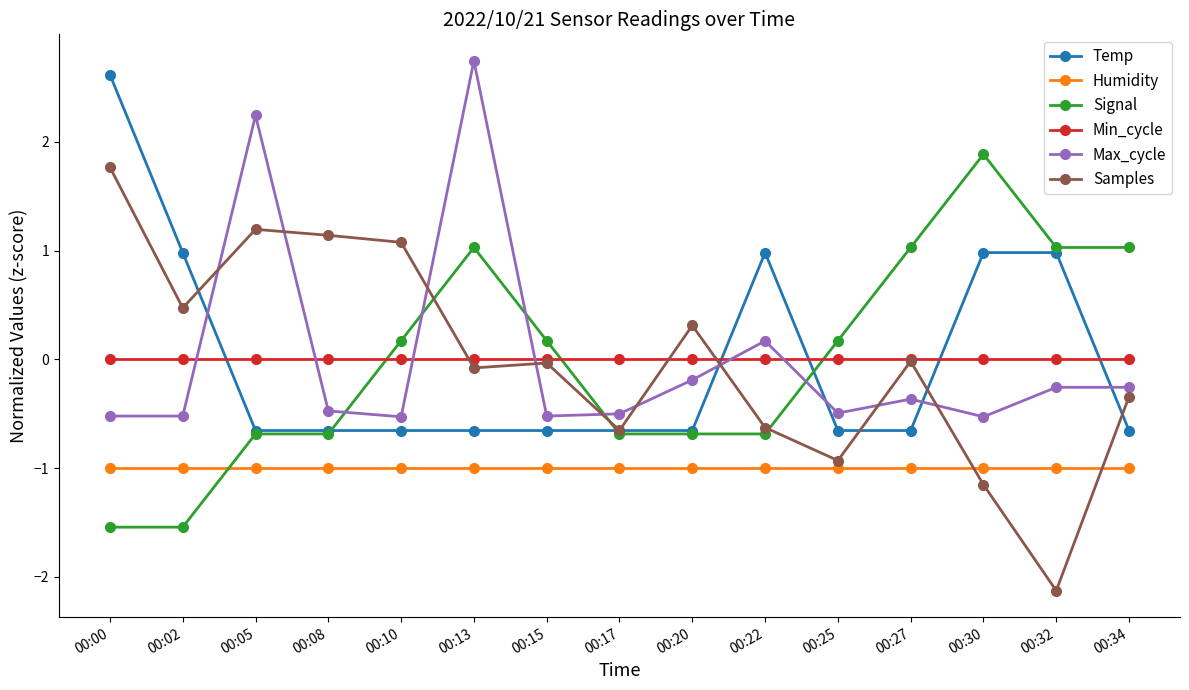

How many negative values does the Temp series have?

10